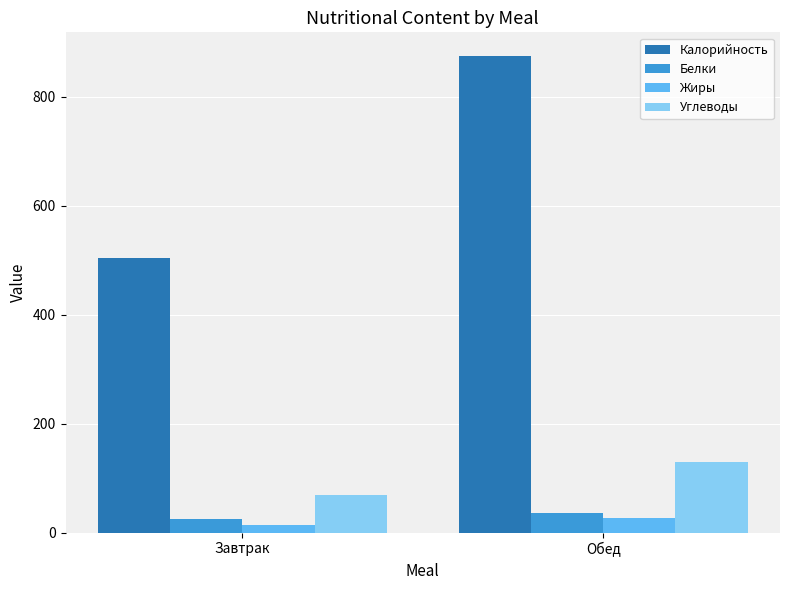

Where does the Жиры series first go above 26?

Обед